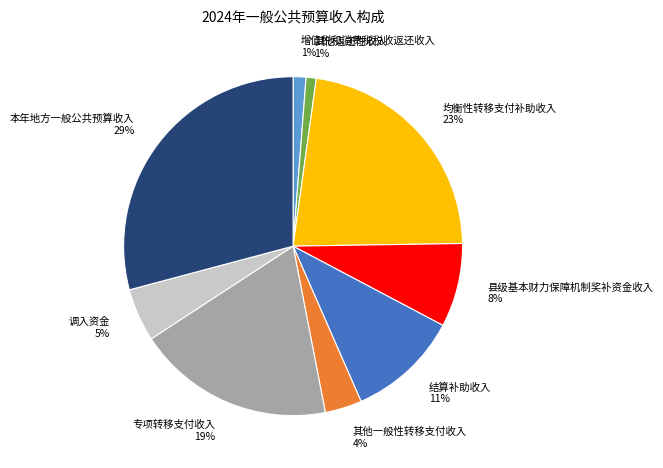

To the nearest percent, what is the difference between the largest and smallest slice percentages?

28%